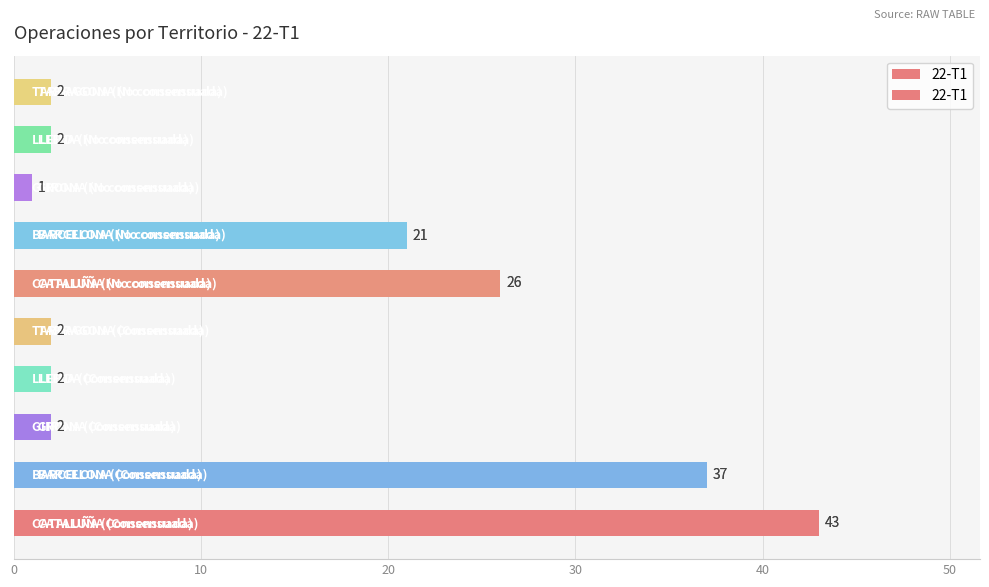

Does the chart contain stacked bars?

No